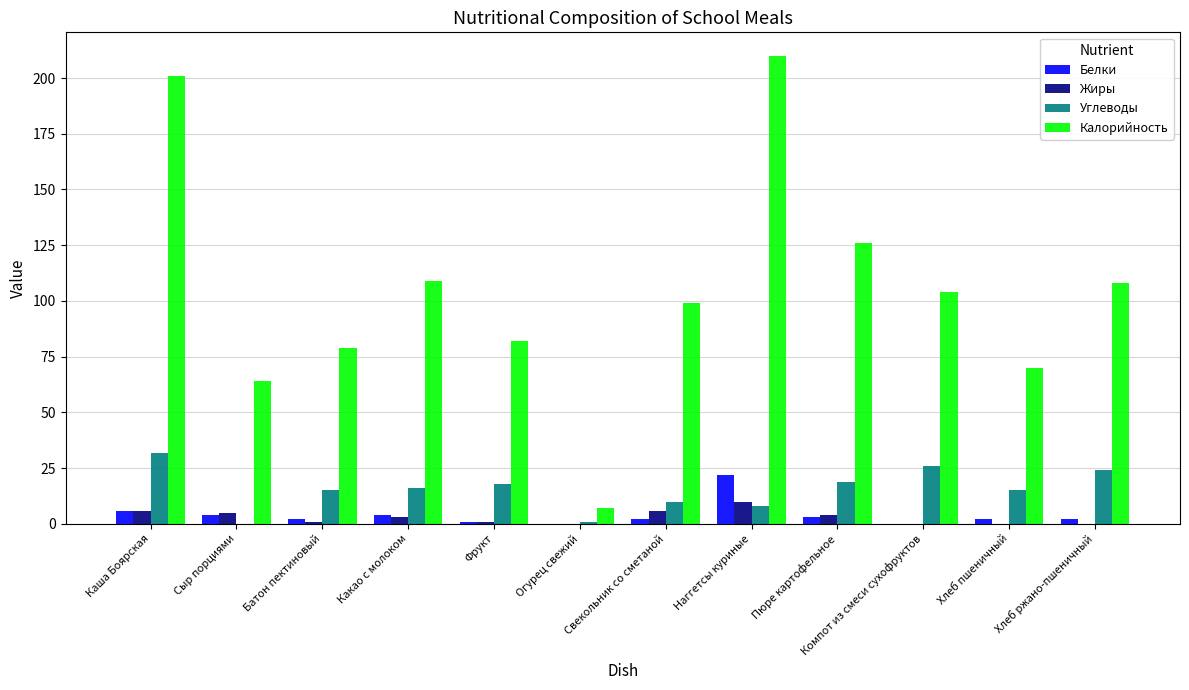

What is the sum of all Калорийность values?

1259